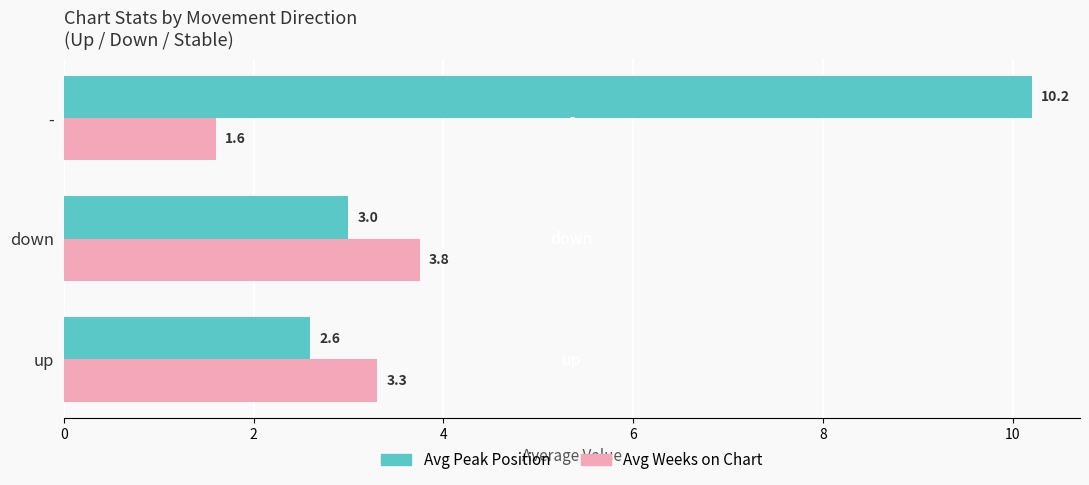

Is the value of Avg Weeks on Chart at - greater than the value of Avg Peak Position at up?

No